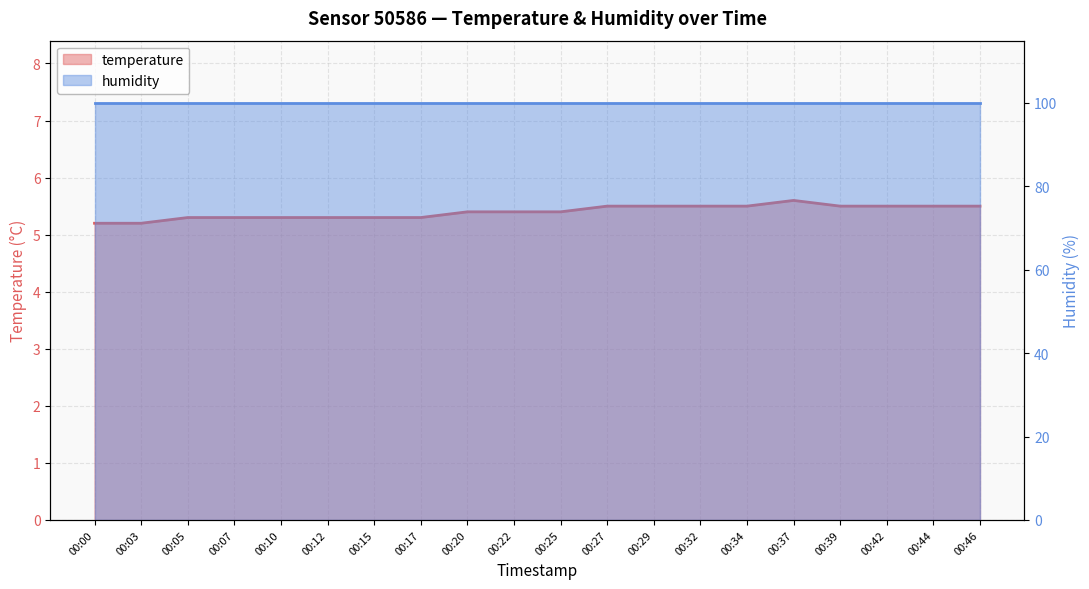

Approximately how many times larger is the value at 00:00 compared to 00:34?

0.9